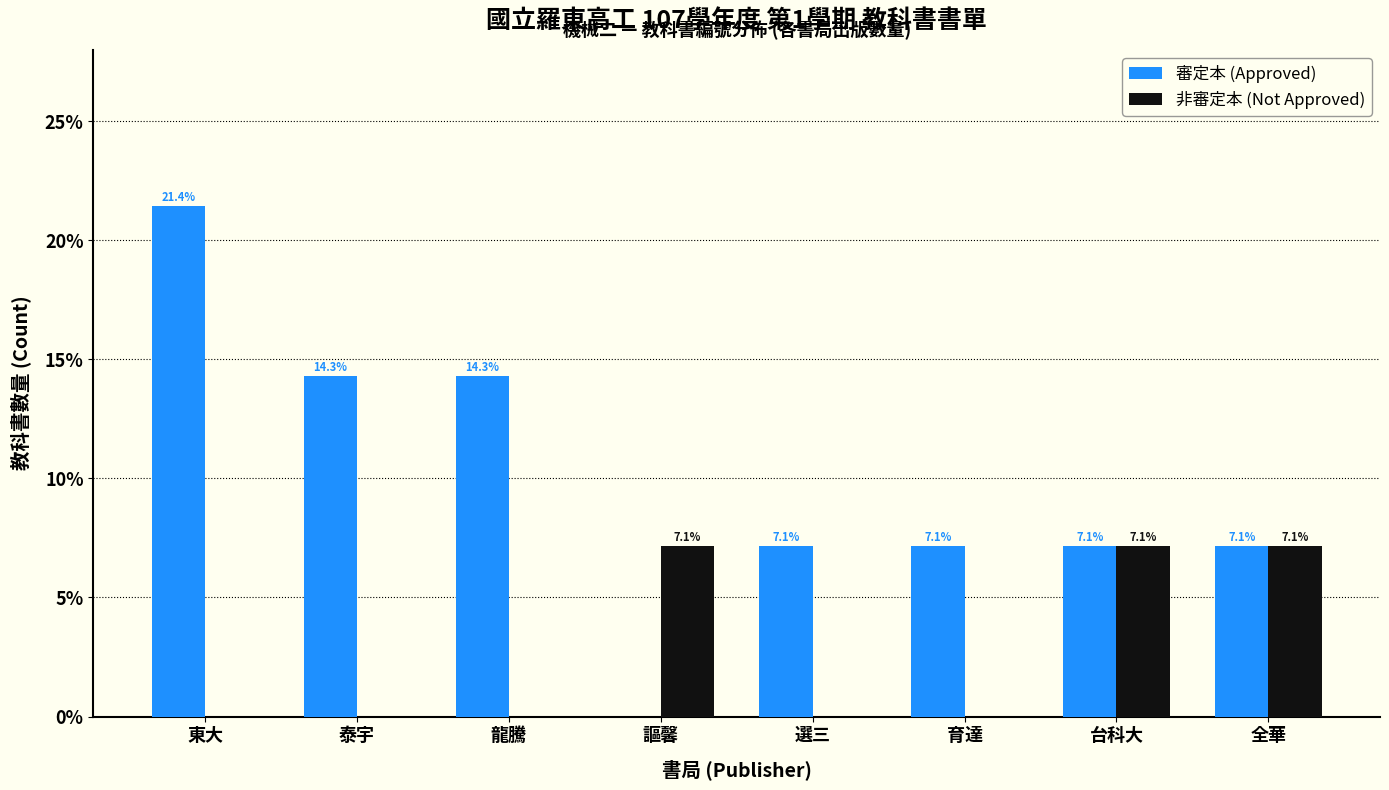

Reading left to right, list all the values displayed in this chart.

審定本 (Approved): 東大=21.4	泰宇=14.3	龍騰=14.3	謳馨=0.0	選三=7.1	育達=7.1	台科大=7.1	全華=7.1
非審定本 (Not Approved): 東大=0.0	泰宇=0.0	龍騰=0.0	謳馨=7.1	選三=0.0	育達=0.0	台科大=7.1	全華=7.1